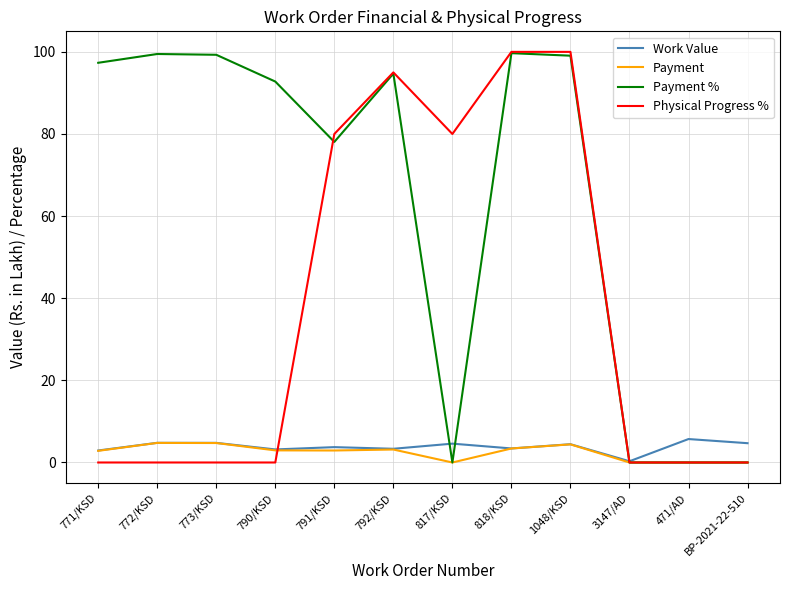

Read the Payment value at 818/KSD.

3.4